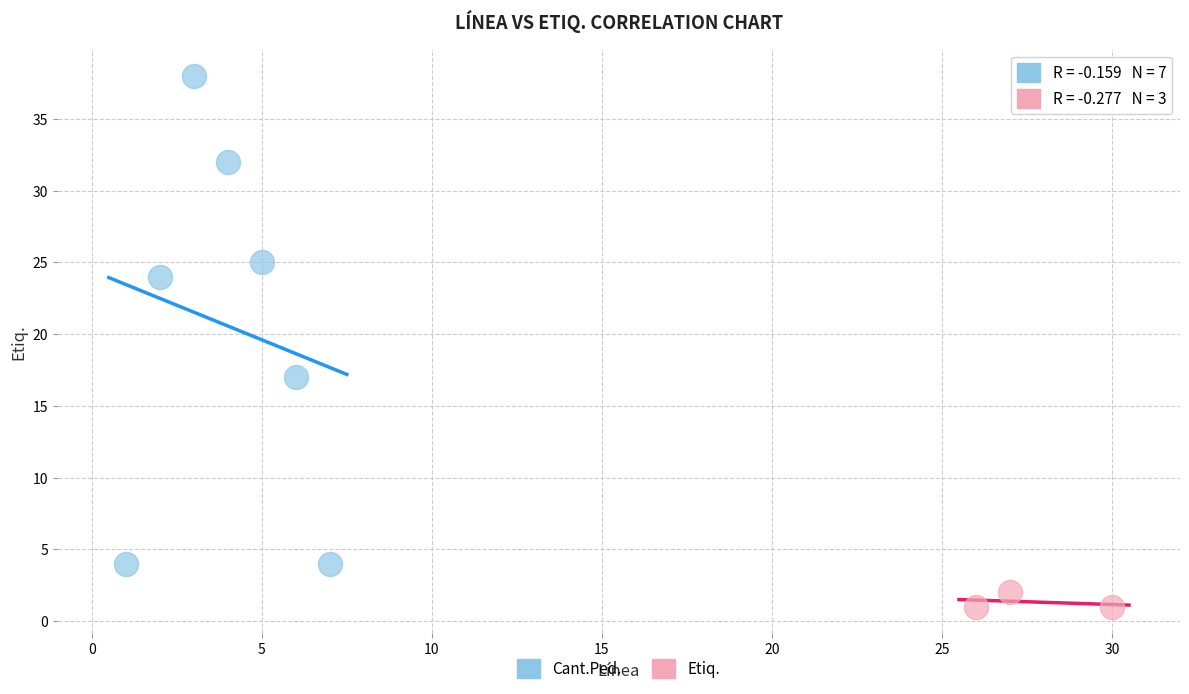

Which series contains the lowest Y value?

Etiq.